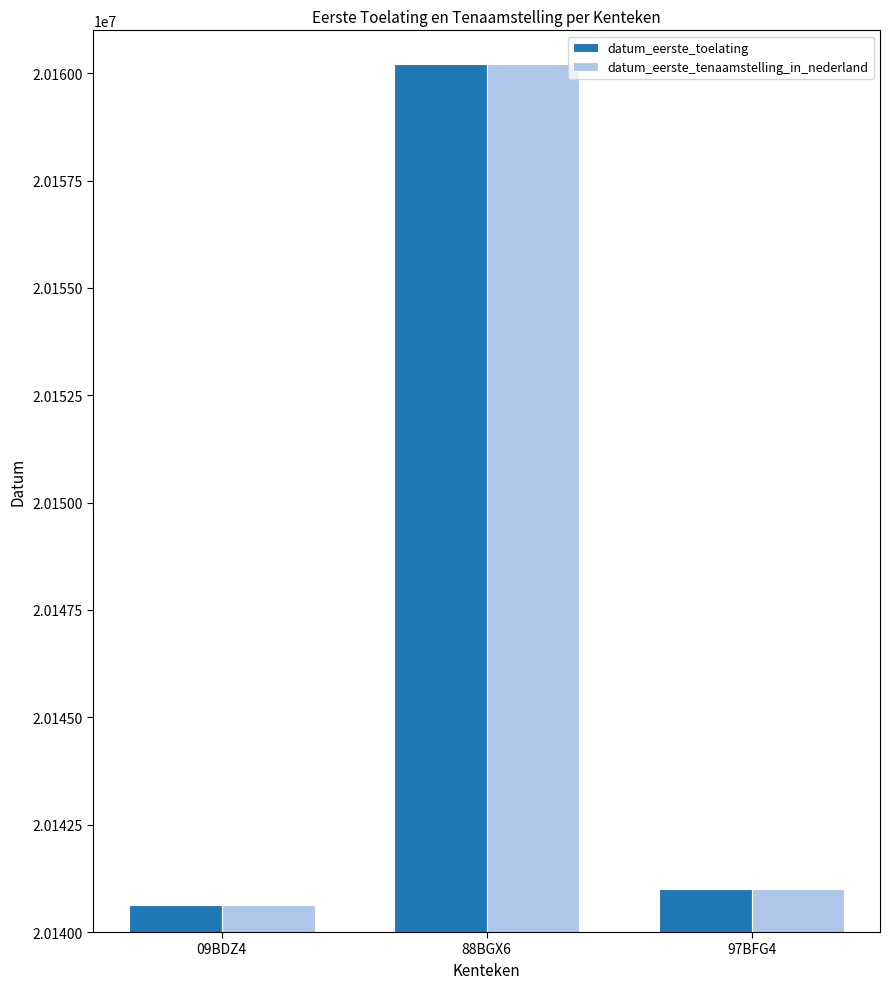

At which label is datum_eerste_tenaamstelling_in_nederland closest to 20150428?

97BFG4